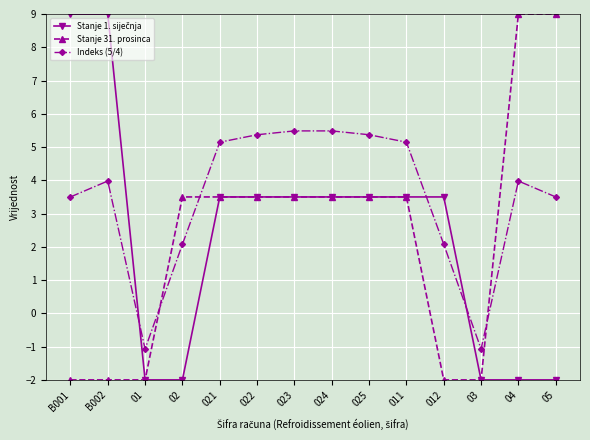

True or false: Indeks (5/4) has more than 1 interior local peaks.

True